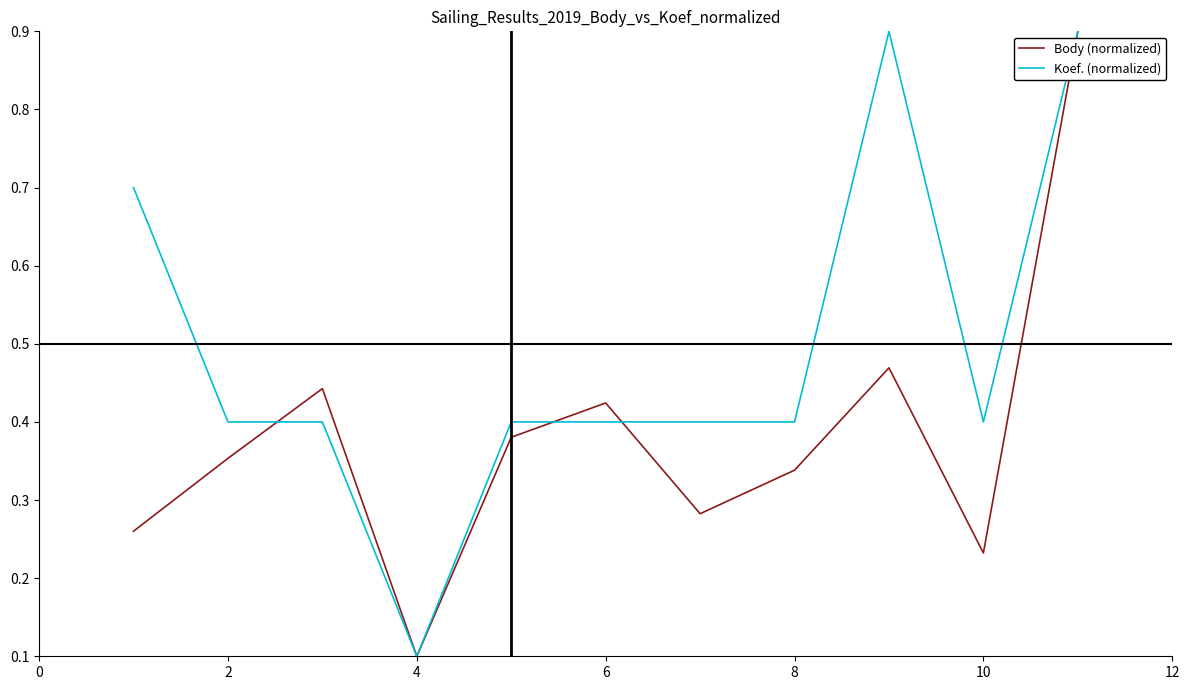

What is the greatest value displayed?

0.9